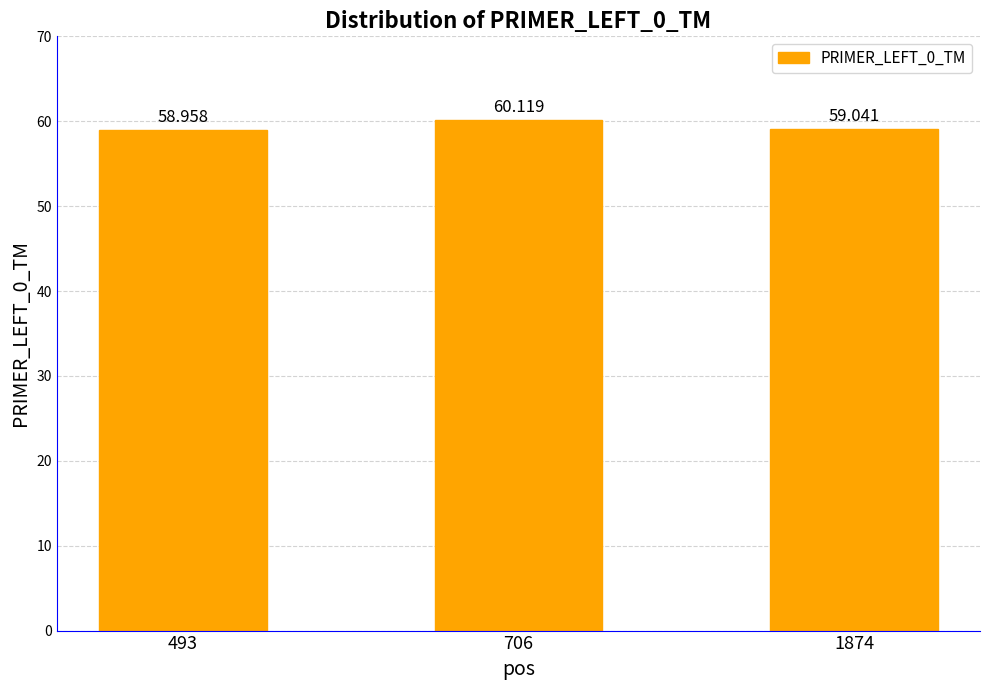

How many bars are there in total?

3